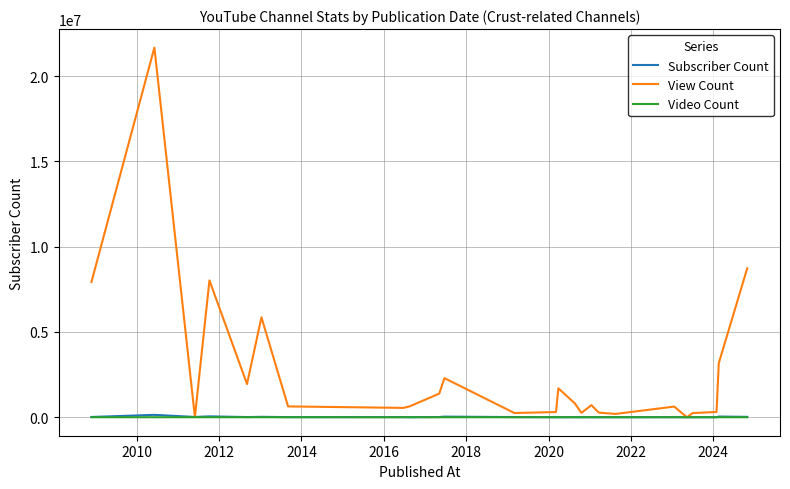

Which series has the widest spread of values?

View Count